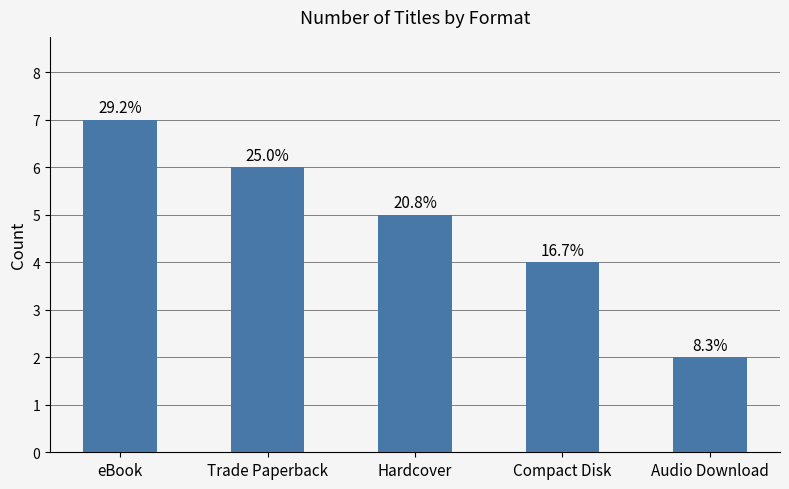

Does the chart contain any negative values?

No